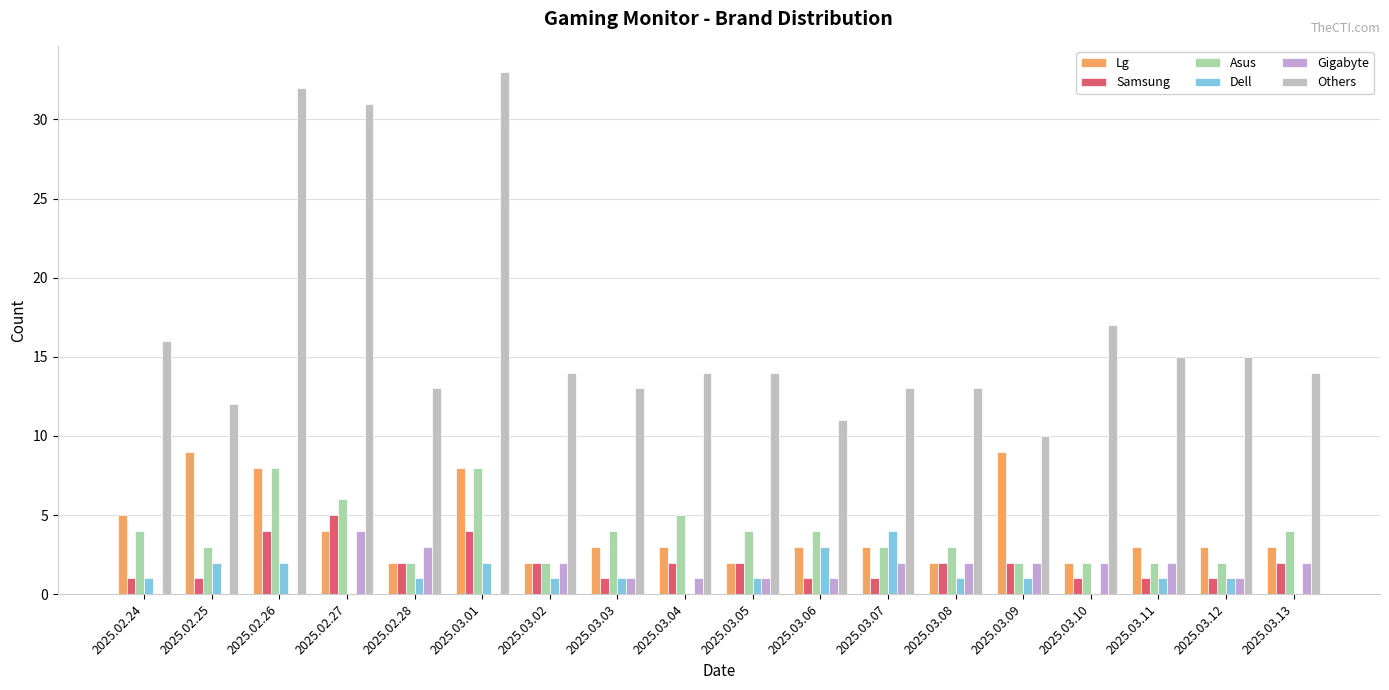

How many categories are shown in the chart?

18